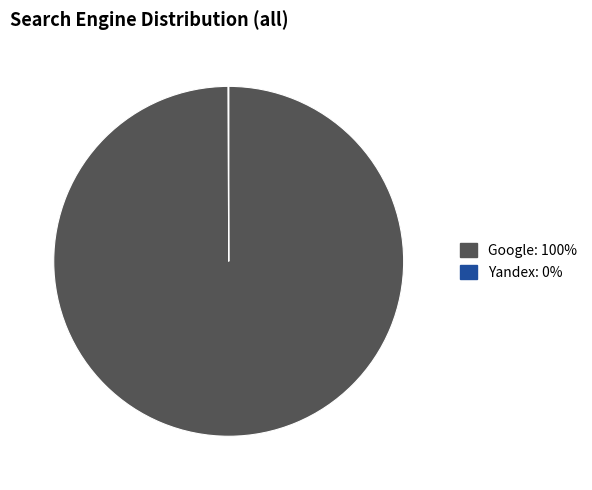

Does any single category account for the majority?

Yes